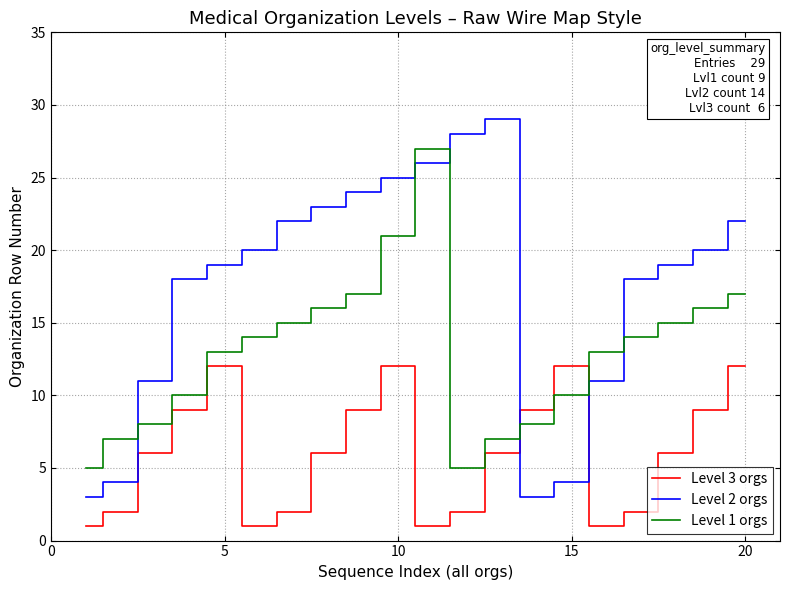

At how many categories does at least one series exceed 10?

17